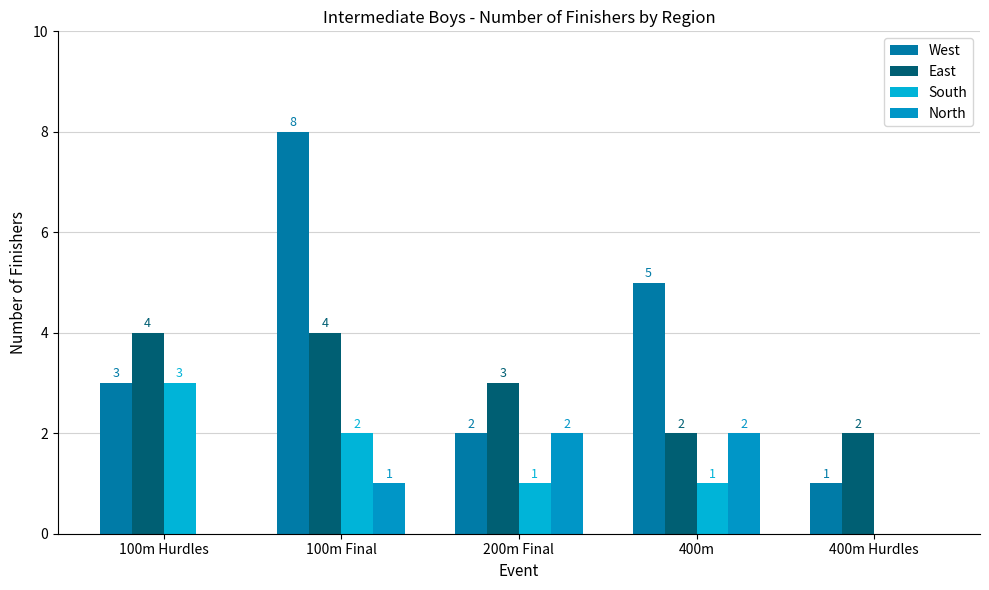

Is it true that South equals 2 at 100m Final?

True